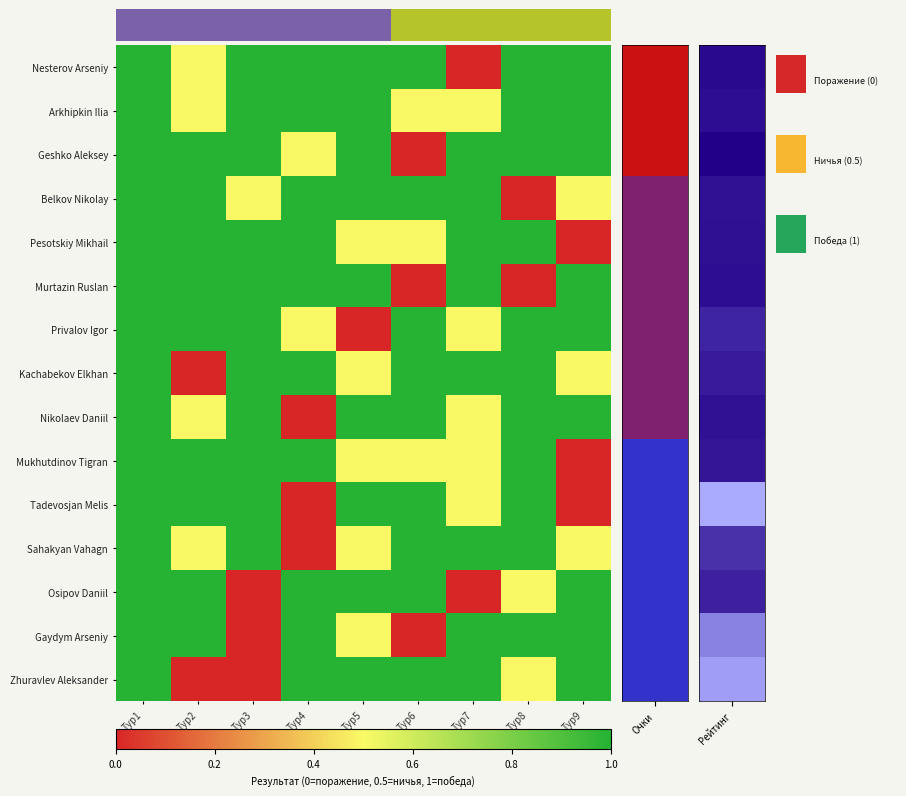

At which category is the sum across all series the highest?

Тур1